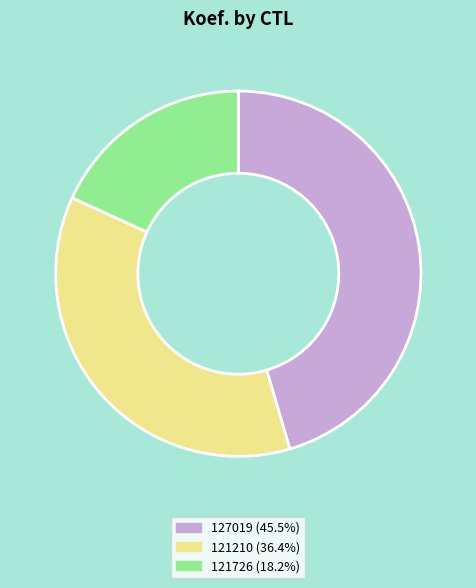

Approximately how many times larger is the value at 127019 compared to 121726?

2.5